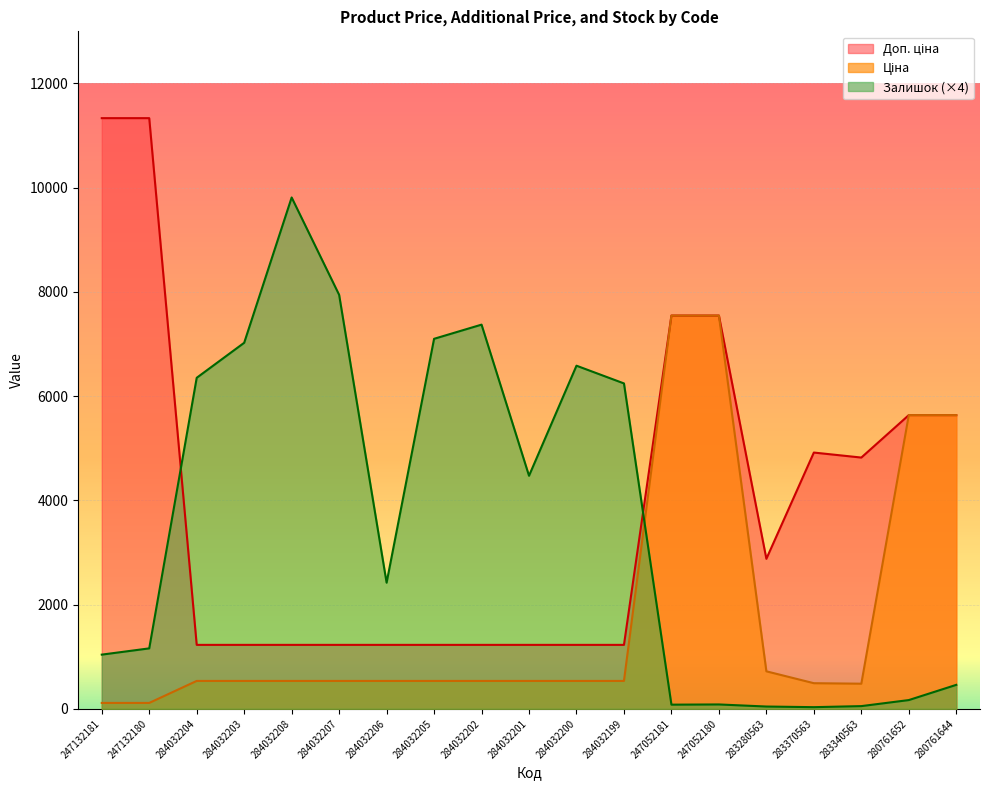

Which series has the largest range (max minus min)?

Доп. ціна